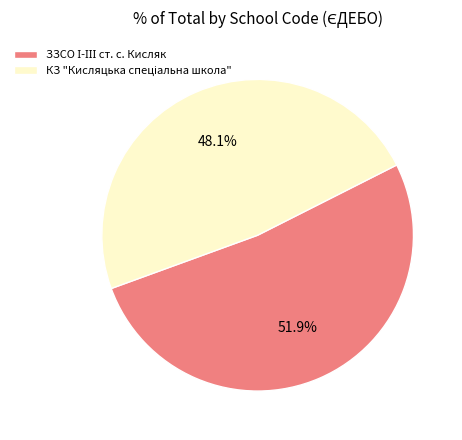

Is there any slice that represents more than half of the pie?

Yes